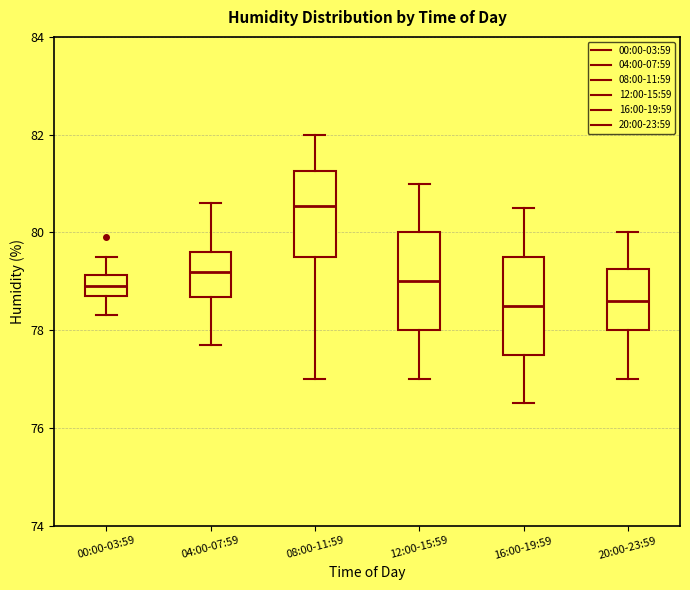

Where is the upper edge of the box for 00:00-03:59 on the y-axis? The values are not printed on the chart, so give them approximately, as read against the axis.

79.2